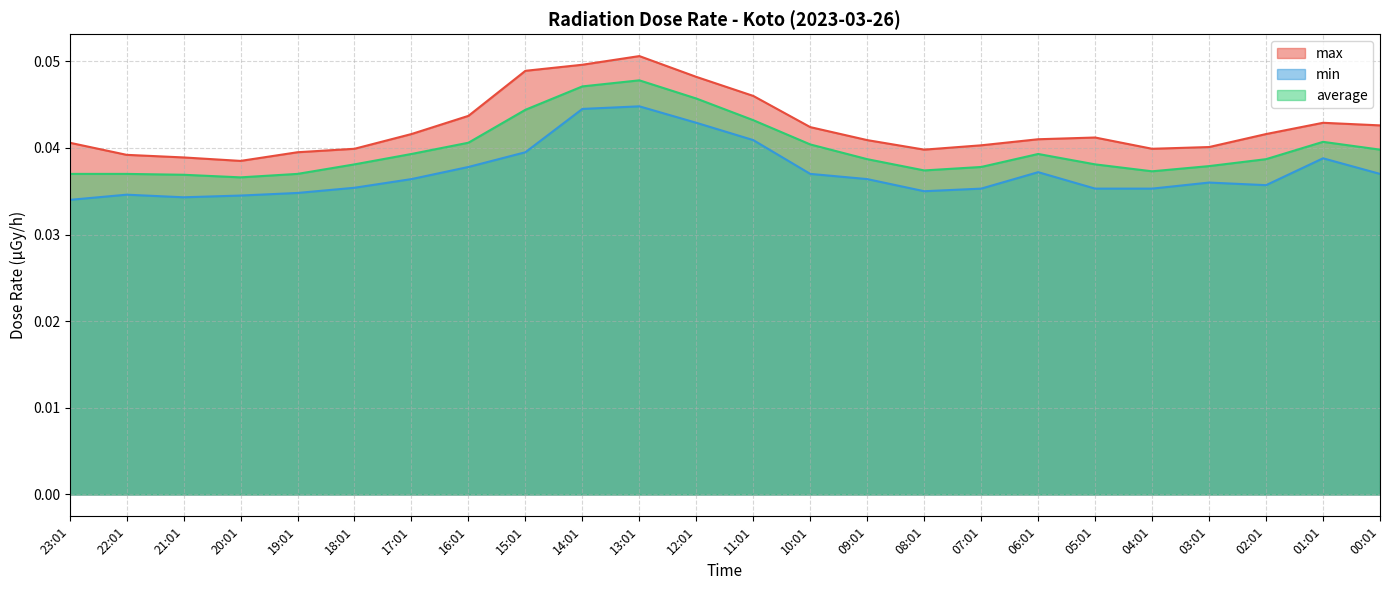

Which category has the lowest value across all series?

23:01